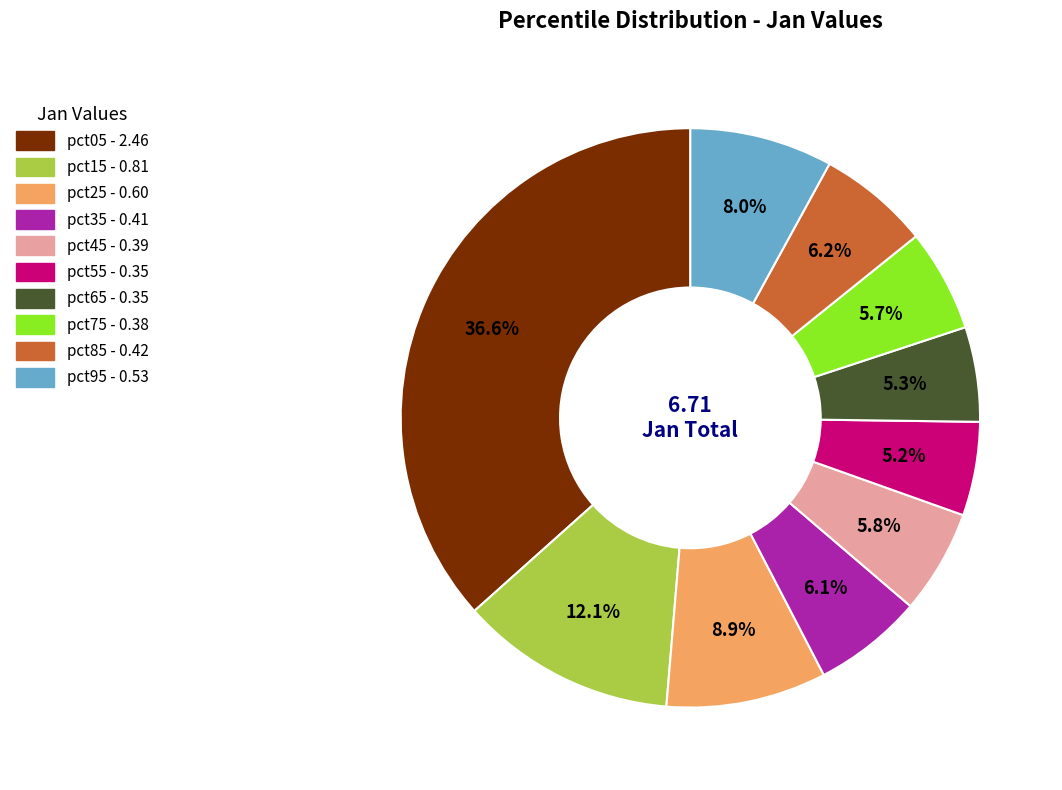

Count the number of slices in the pie.

10